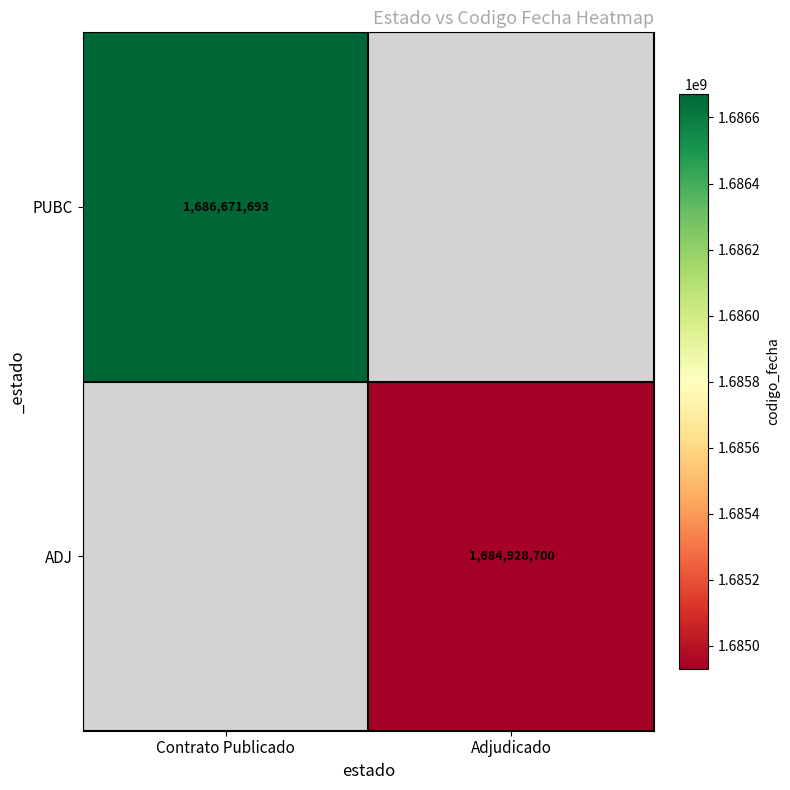

At which category does the chart reach its minimum across all series?

Adjudicado